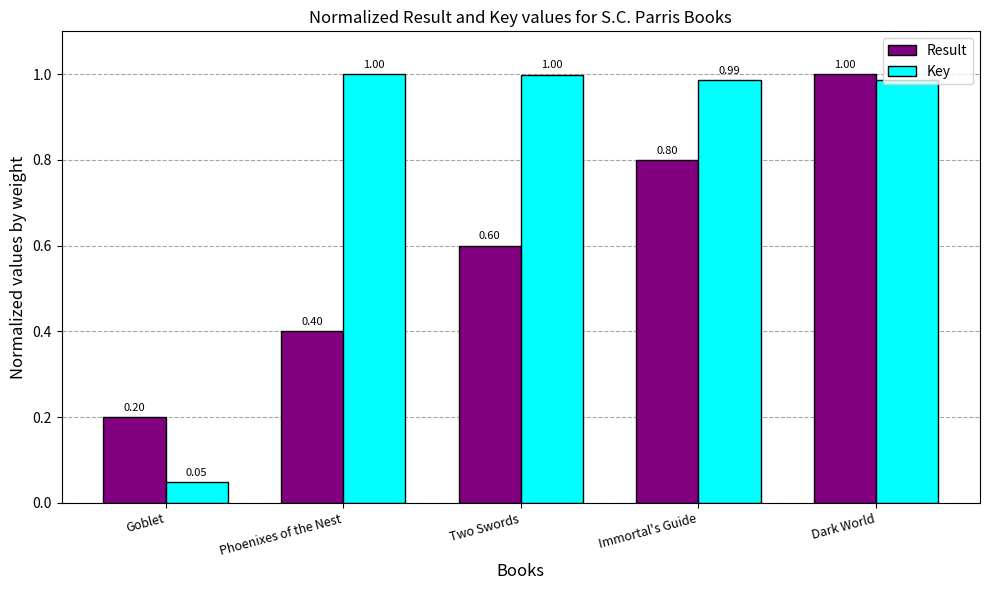

What is the label of the 5th bar from the left?

Dark World